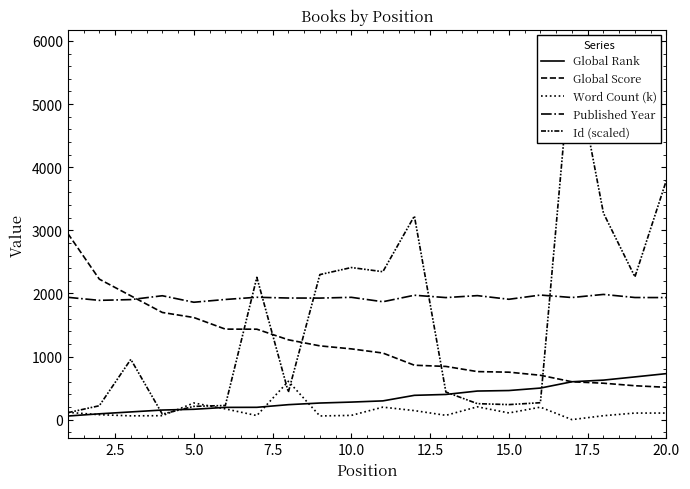

Is the value of Published Year at 0.0 greater than the value of Global Score at 16?

Yes